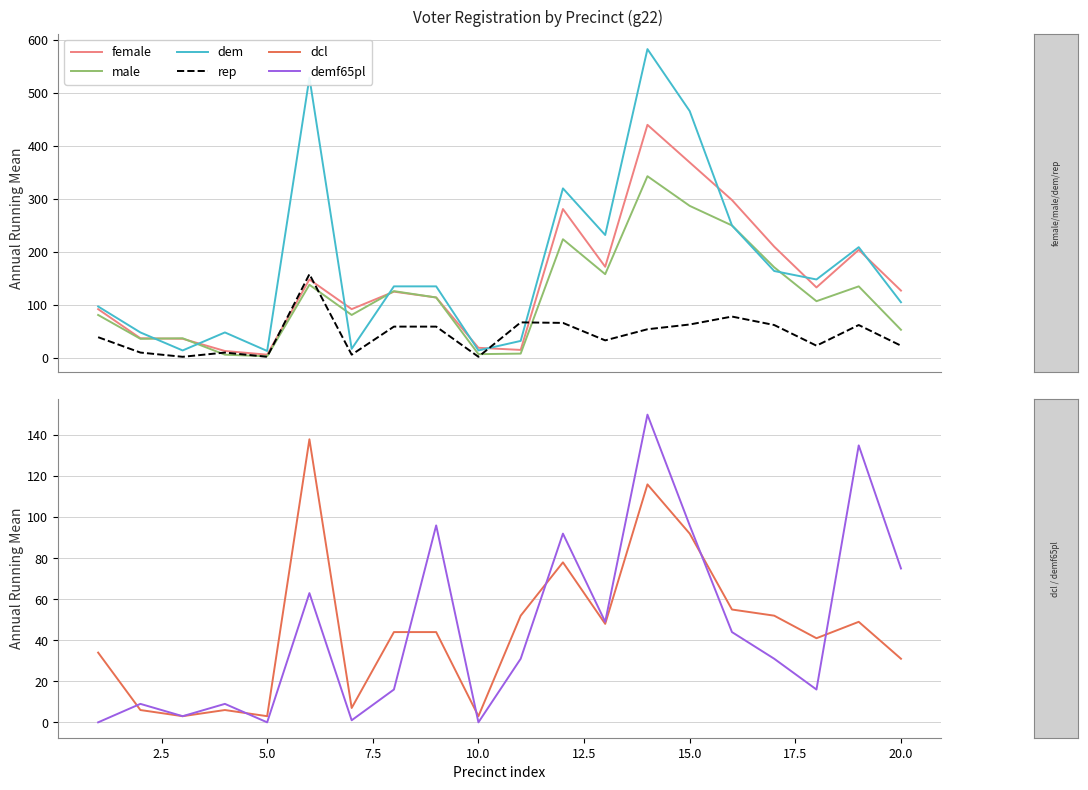

Which series has the widest spread of values?

dem